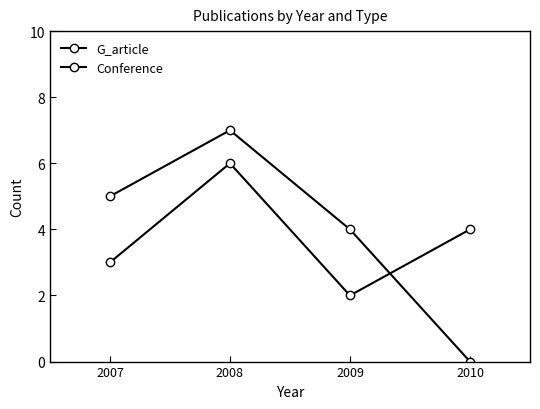

Is this an area chart (filled region under the line)?

No